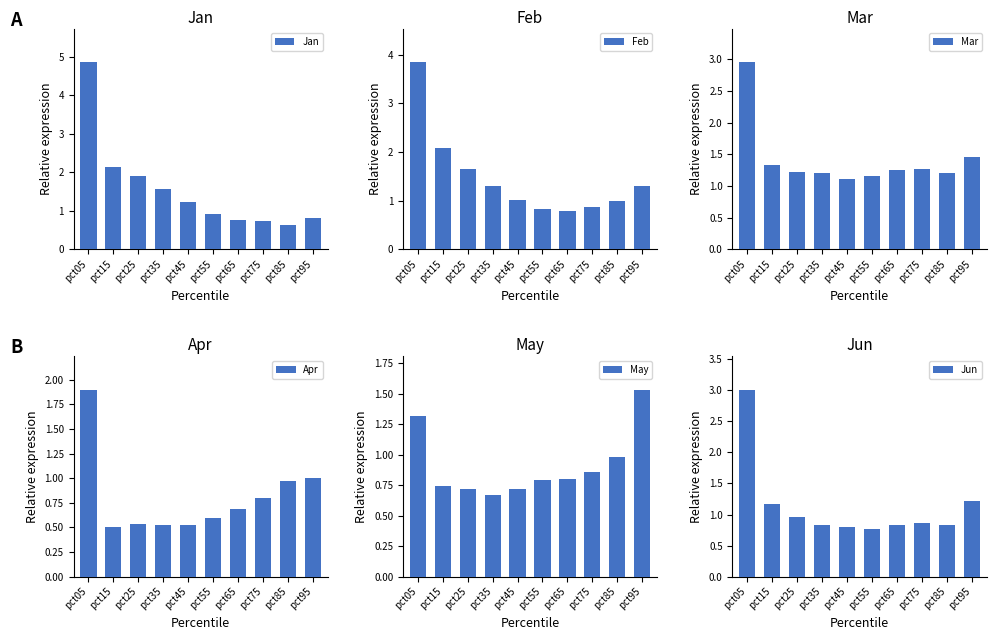

How many groups of bars are there?

10